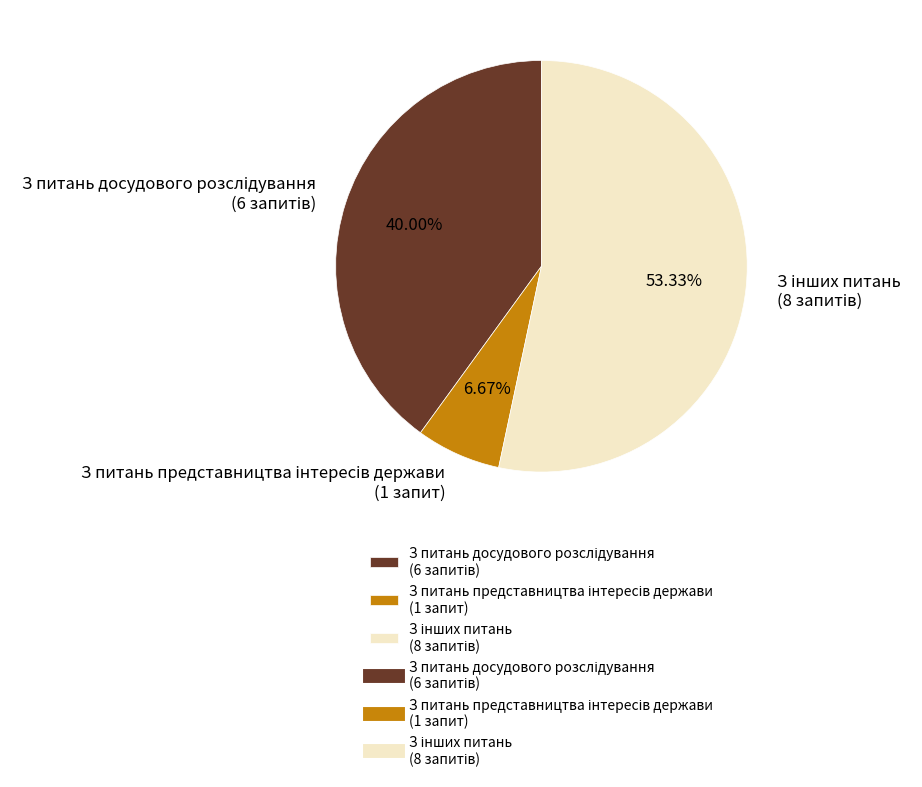

Is there any slice that represents more than half of the pie?

Yes